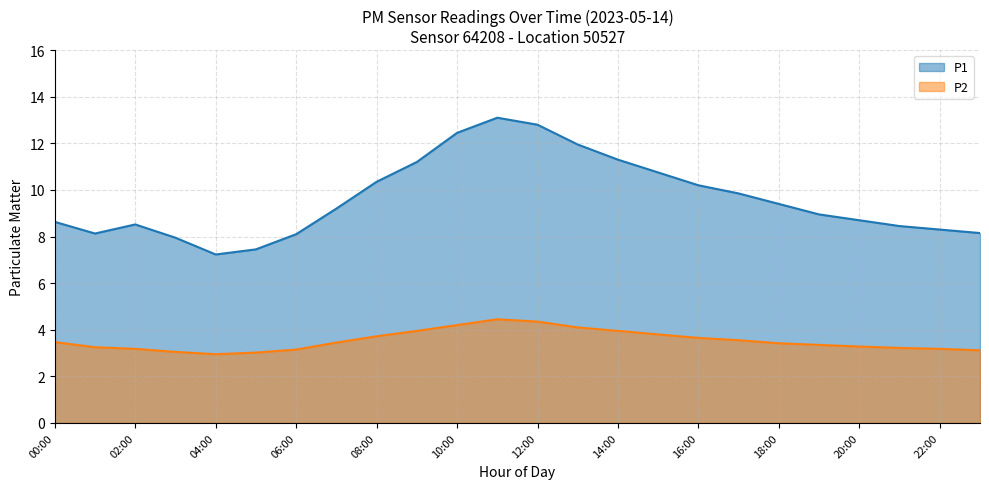

True or false: P2 and P1 cross at least once.

False